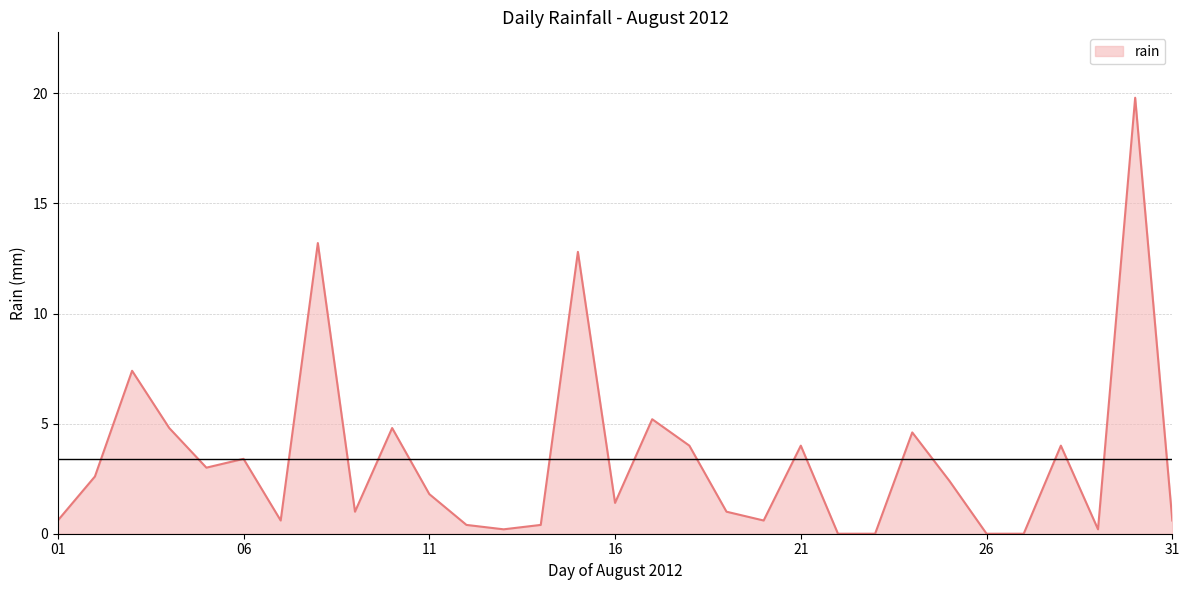

What is the difference between the maximum and minimum values?

19.8